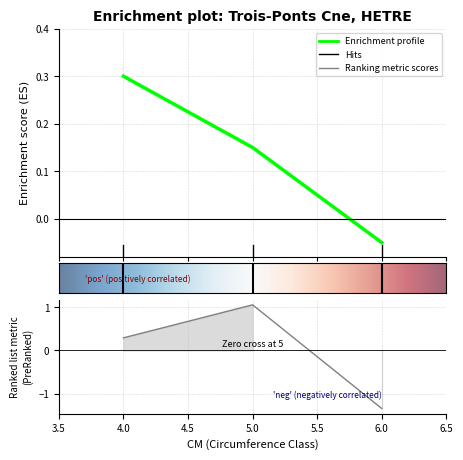

What is the greatest value displayed?

1.1